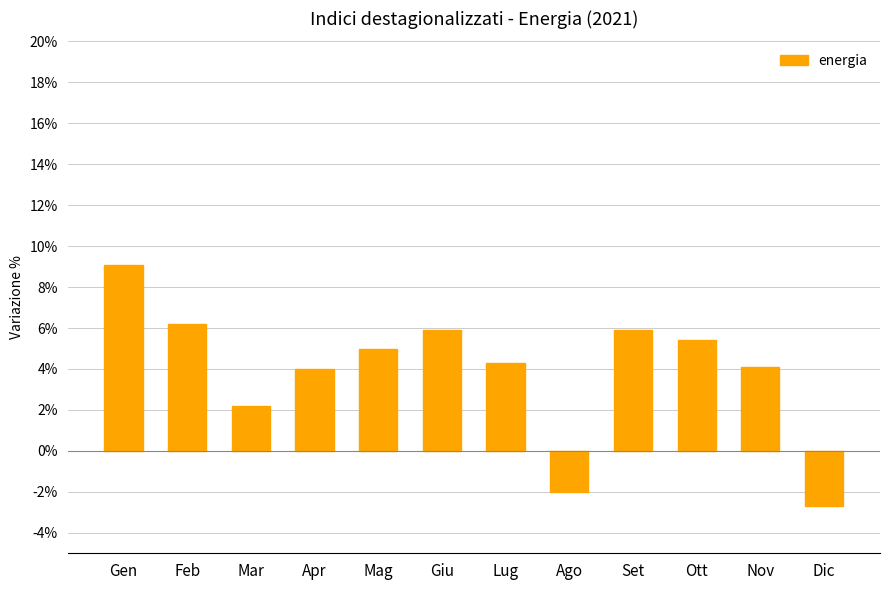

At which label is the value closest to 3?

Mar